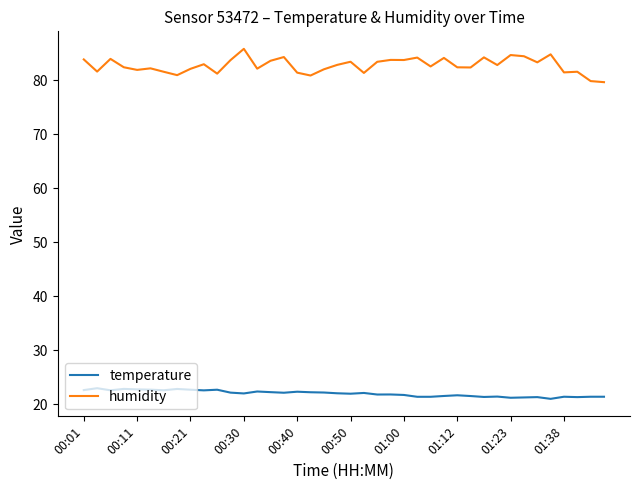

List the series in order of their overall mean, highest first.

humidity, temperature